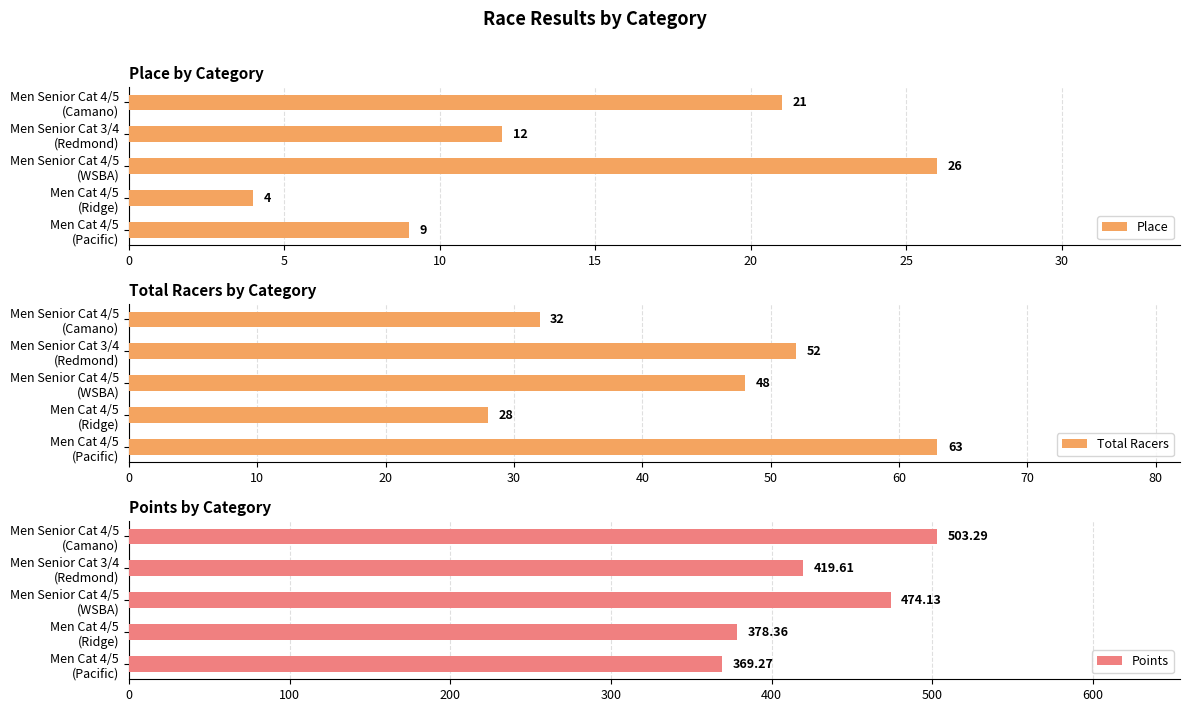

What is the sum of all Place values?

72